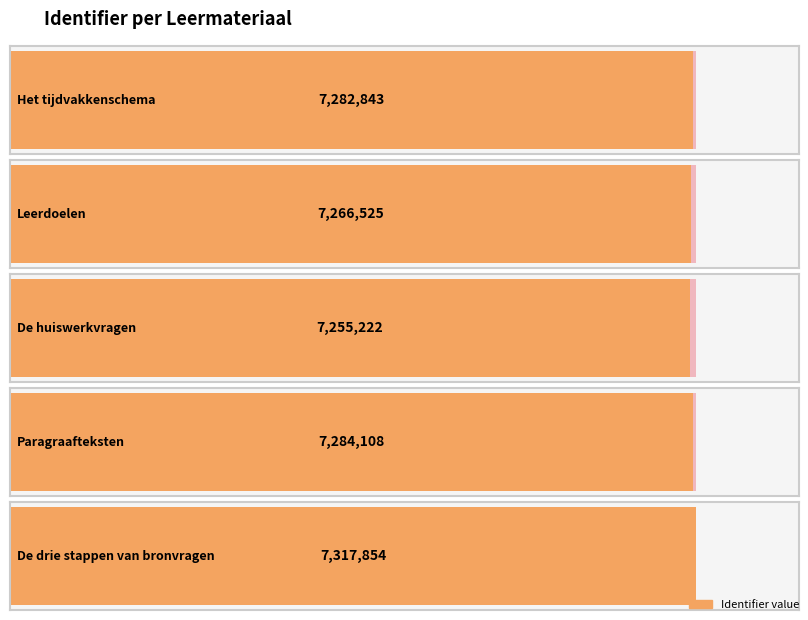

What is the difference between the second highest and second lowest values?

17583